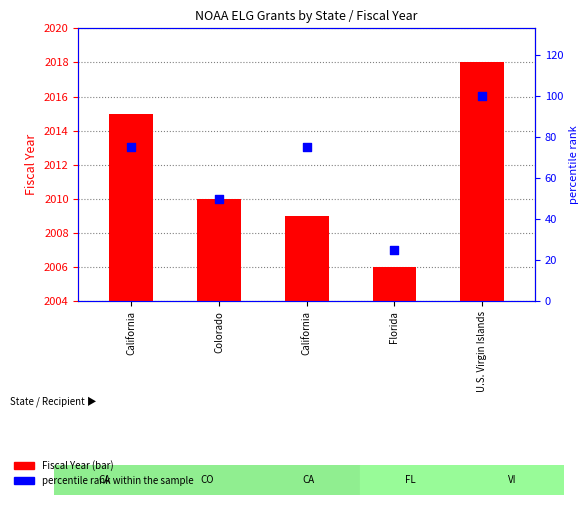

What are all the series names shown in the legend?

Fiscal Year, percentile rank within the sample